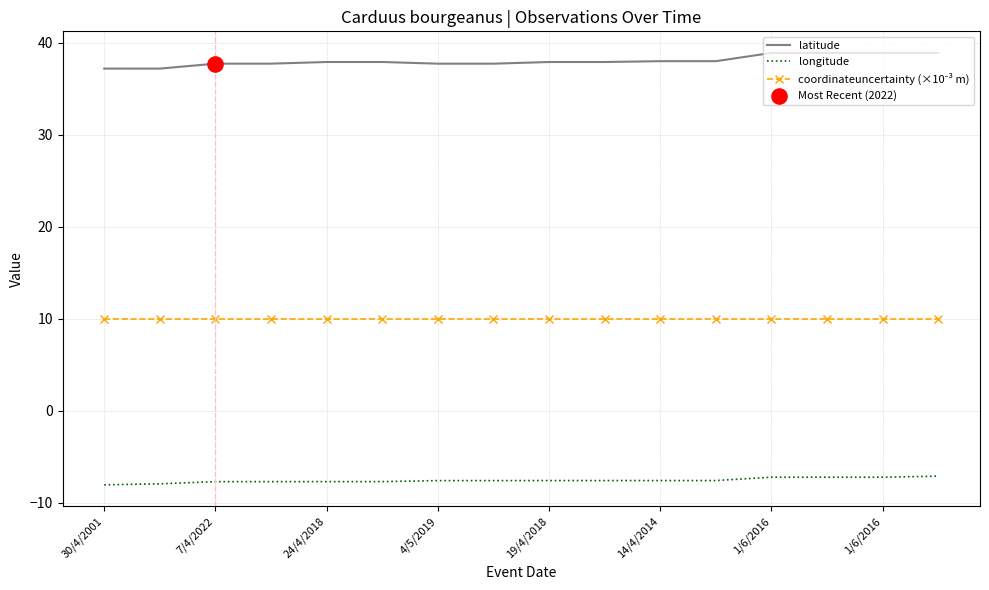

Which series has the widest spread of values?

latitude